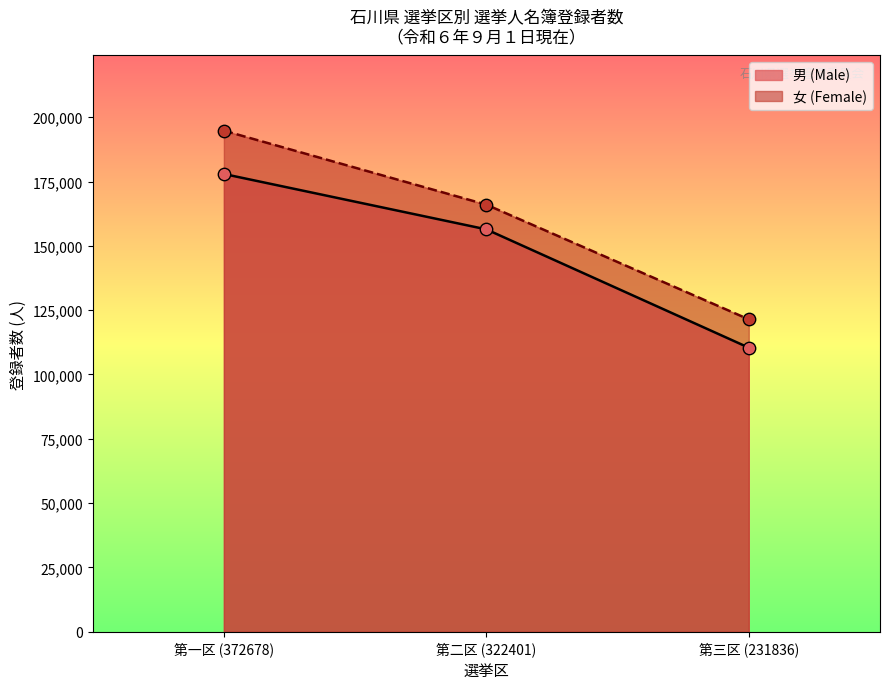

At how many categories does at least one series exceed 114551?

3